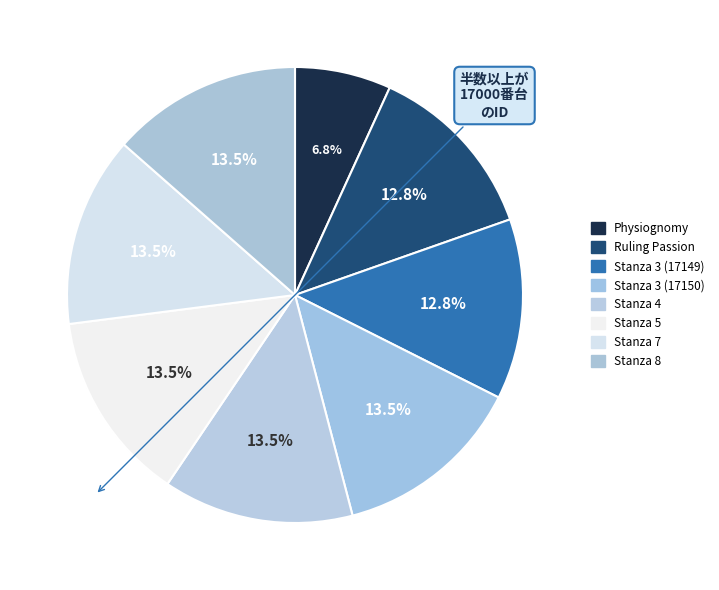

How many slices are in this pie chart?

8